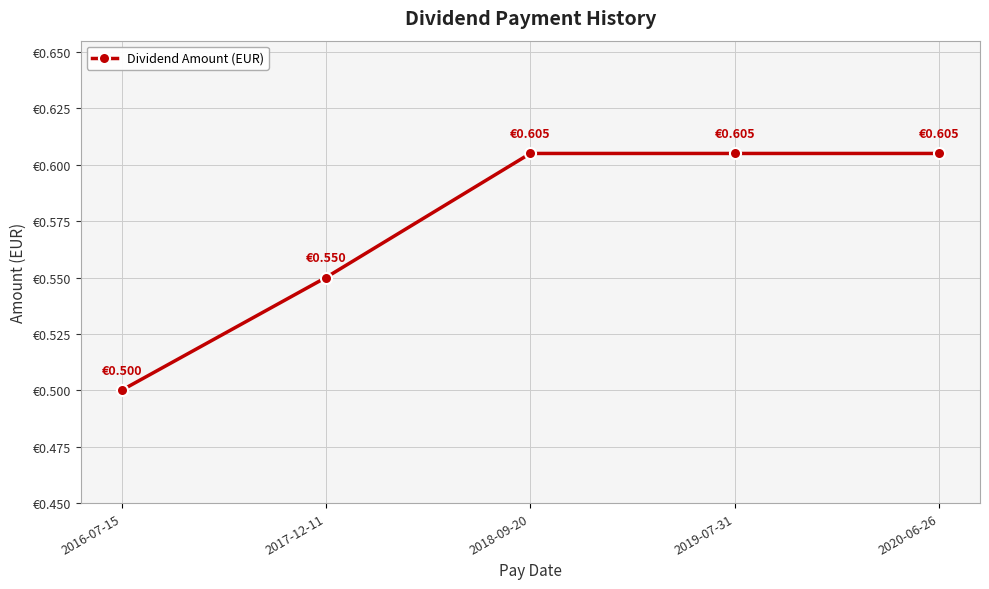

What is the difference between the values at 2016-07-15 and 2018-09-20?

0.1